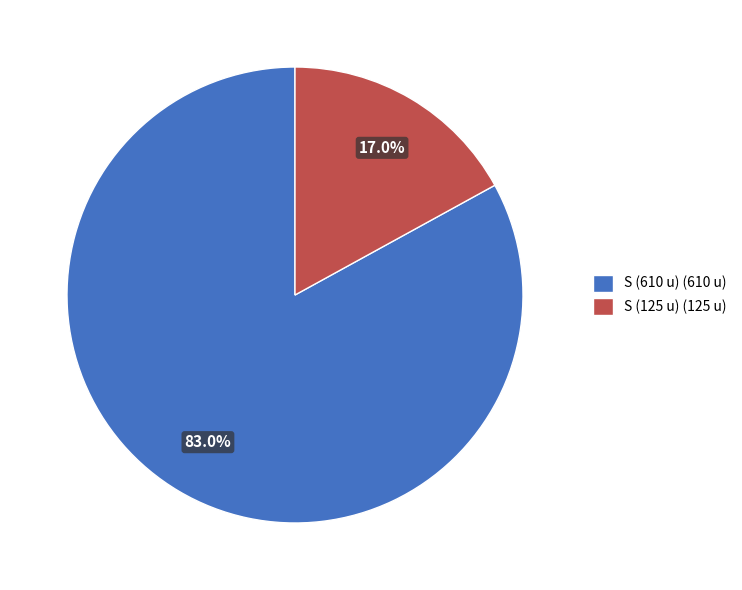

What percentage is the S (610 u) slice, to the nearest percent?

83%